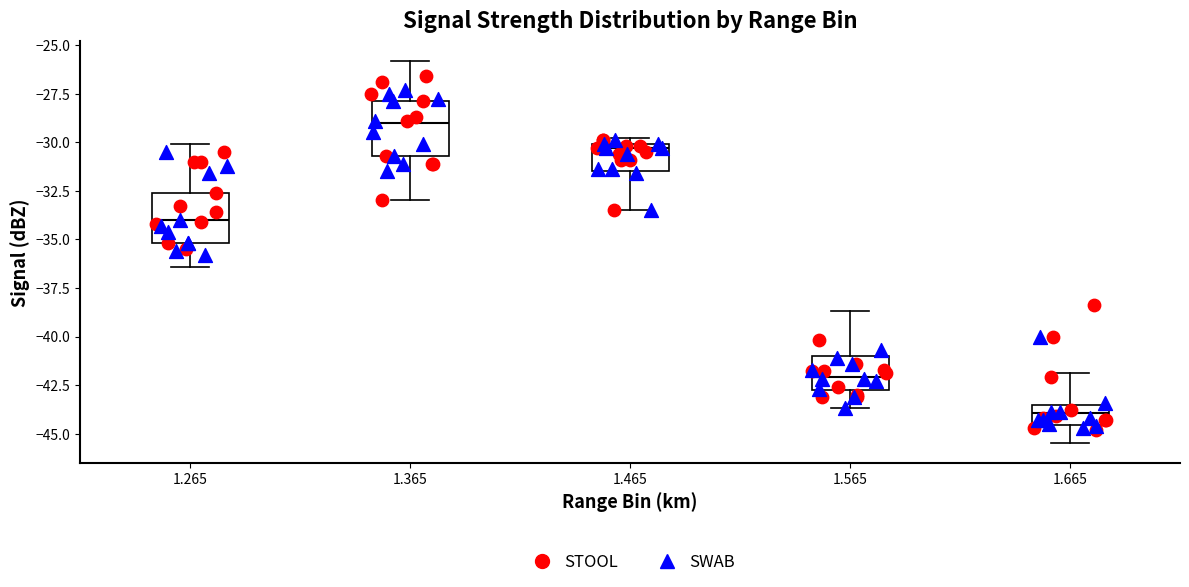

Reading left to right, read every box against the y-axis: the position of its median line, the range the box covers, and the ends of its whiskers. The values are not printed on the chart, so give them approximately, as read against the axis.

1.265: median -34.0, box -35.0 to -32.5, whiskers -36.5 to -30.0
1.365: median -29.0, box -30.5 to -28.0, whiskers -33.0 to -26.0
1.465: median -30.5, box -31.5 to -30.0, whiskers -33.5 to -30.0 (just above the box's upper edge)
1.565: median -42.0, box -42.5 to -41.0, whiskers -43.5 to -38.5
1.665: median -44.0, box -44.5 to -43.5, whiskers -45.5 to -42.0